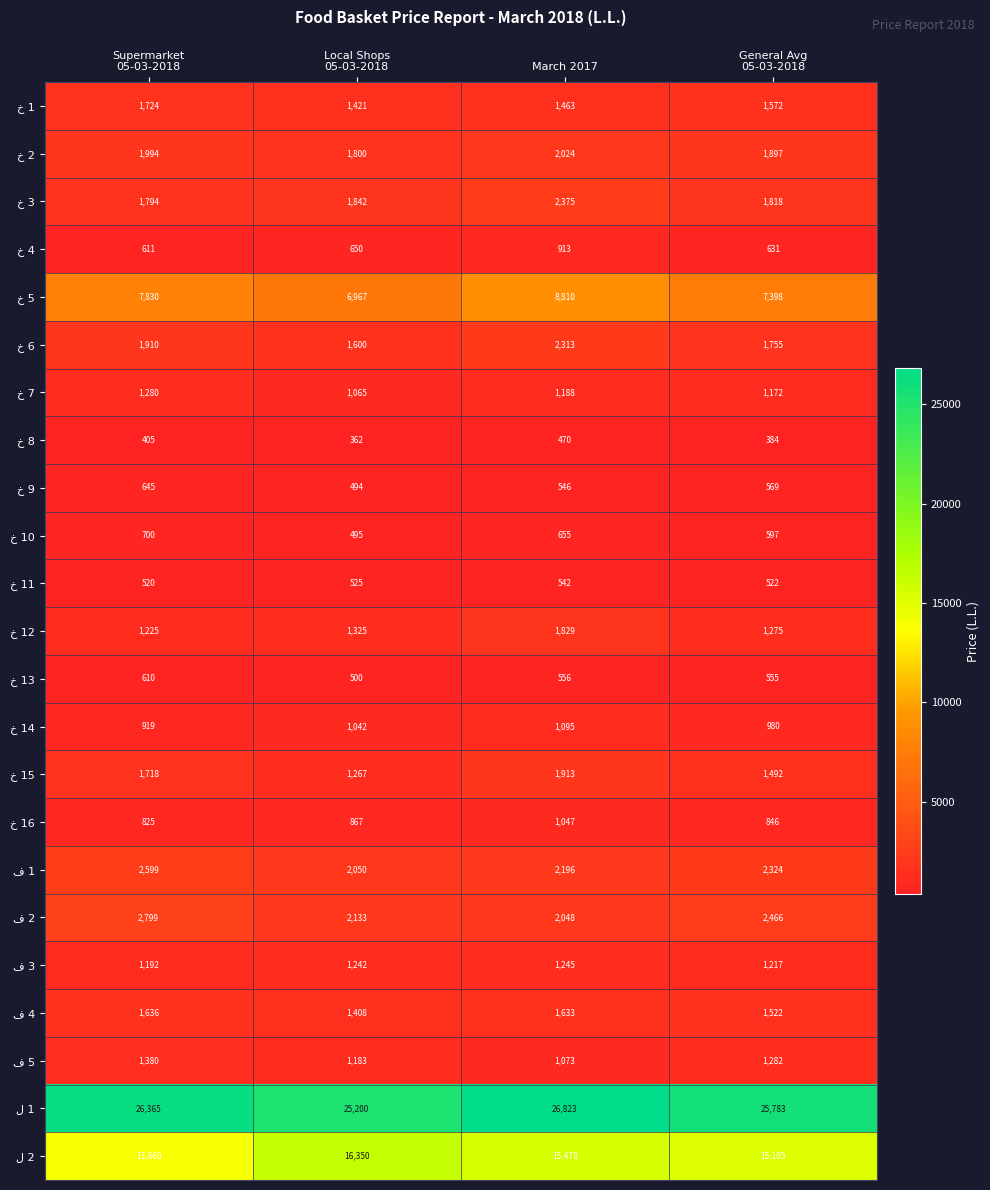

Which label corresponds to the largest value in the chart?

March 2017